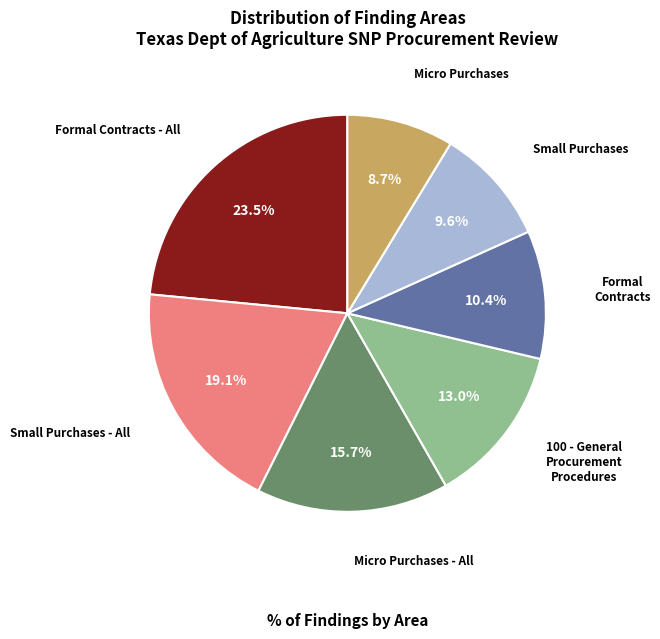

What percentage do Formal Contracts - All and Micro Purchases together represent?

32.2%